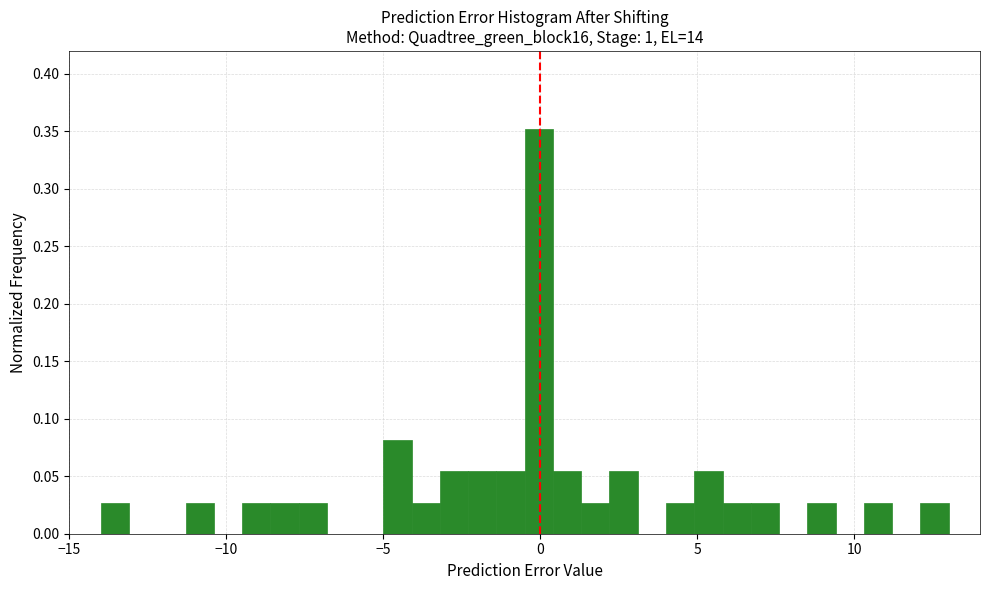

Around what value on the x-axis is the tallest bar? Give the approximate position of its centre, as read against the axis.

0.0